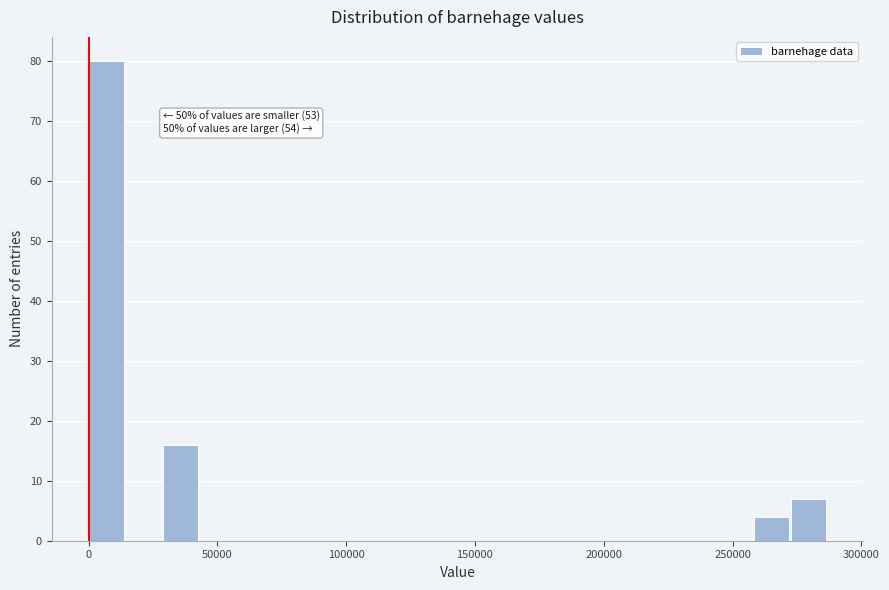

Read against the x-axis, roughly where is the centre of the tallest bar?

5000